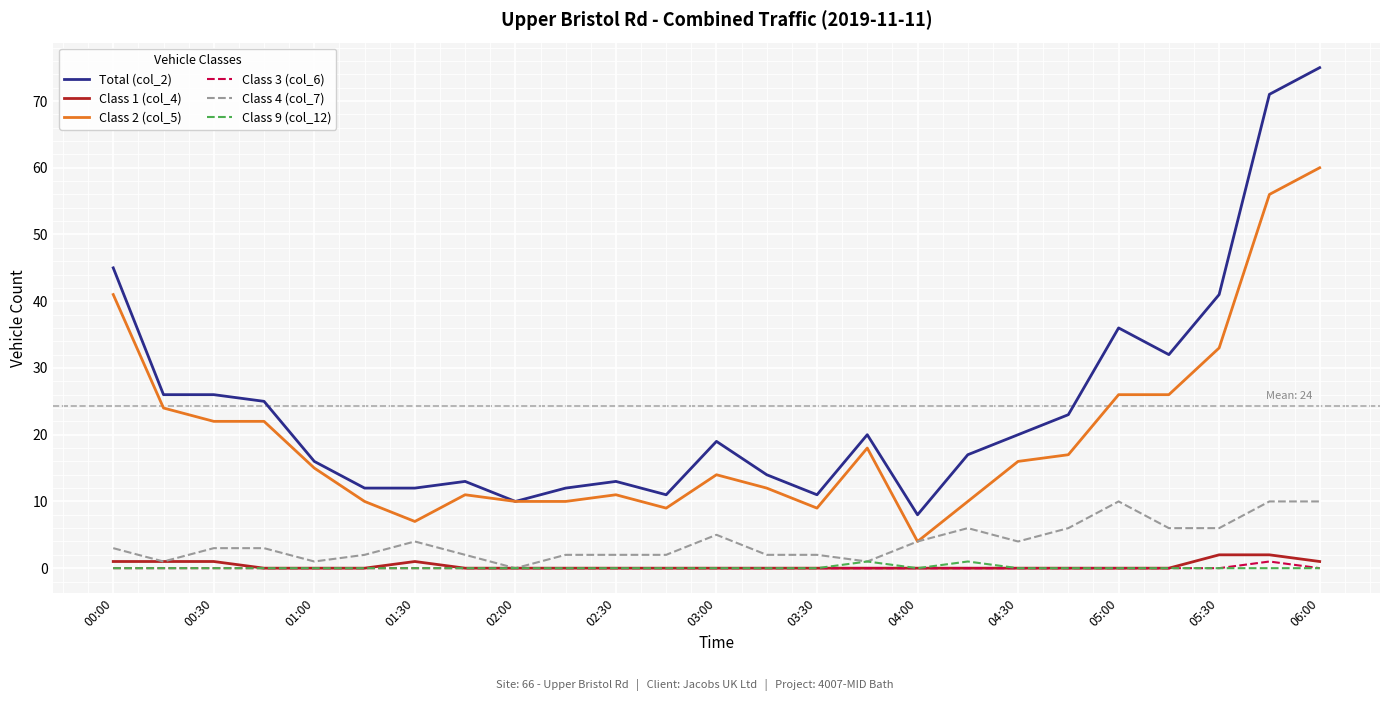

What is the greatest value displayed?

75